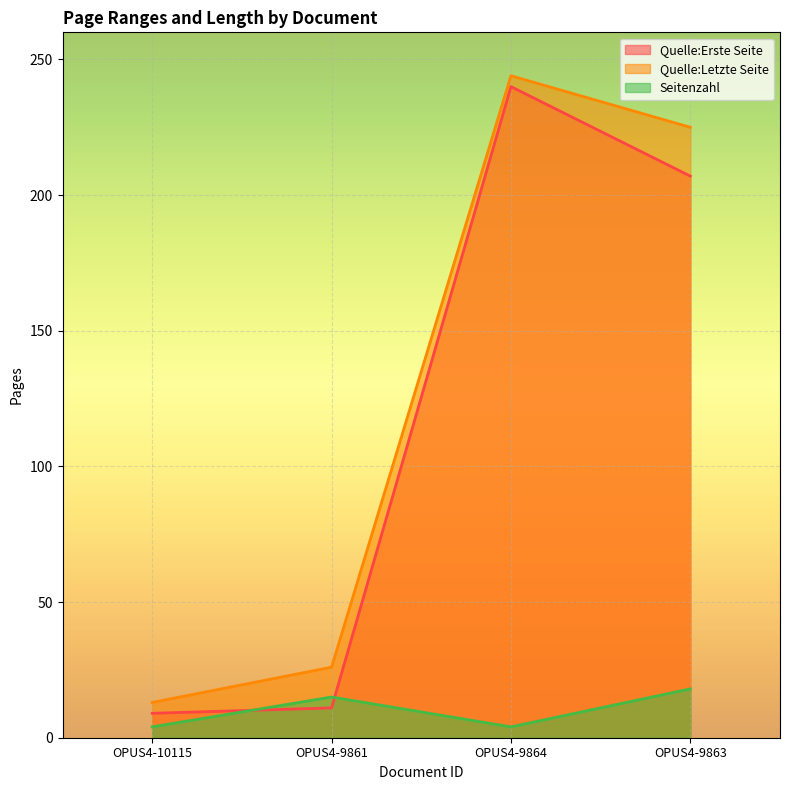

What are all the series names shown in the legend?

Quelle:Erste Seite, Quelle:Letzte Seite, Seitenzahl